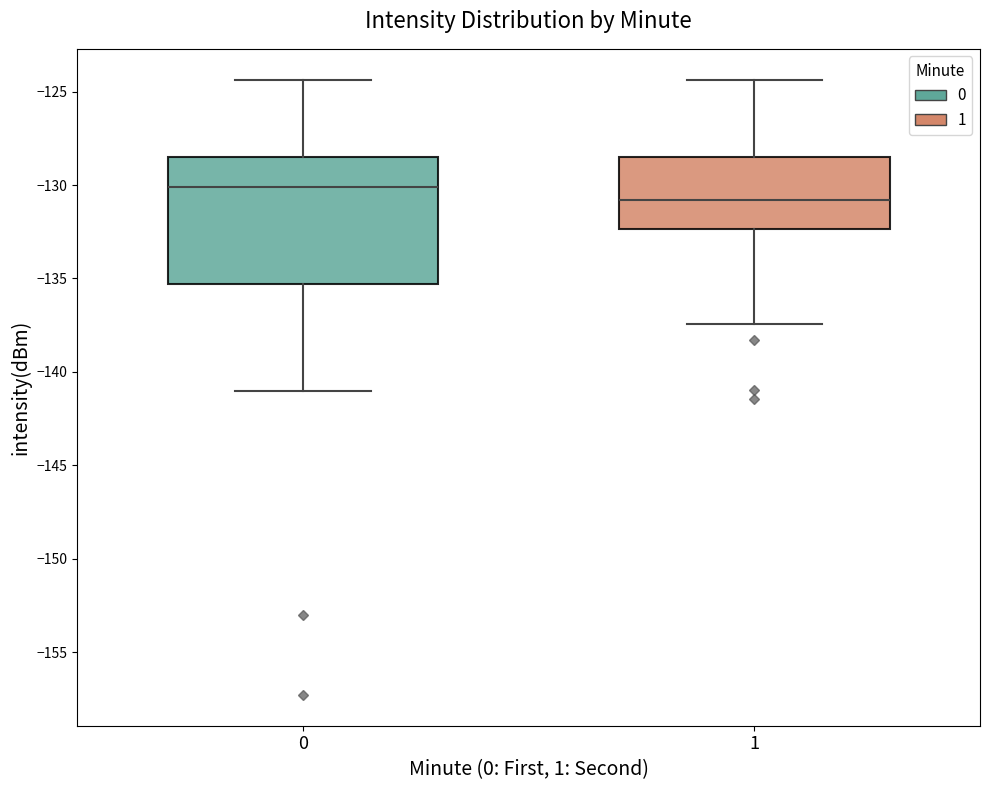

Reading left to right, read every box against the y-axis: the position of its median line, the range the box covers, and the ends of its whiskers. The values are not printed on the chart, so give them approximately, as read against the axis.

0: median -130.0, box -135.5 to -128.5, whiskers -141.0 to -124.5
1: median -131.0, box -132.5 to -128.5, whiskers -137.5 to -124.5